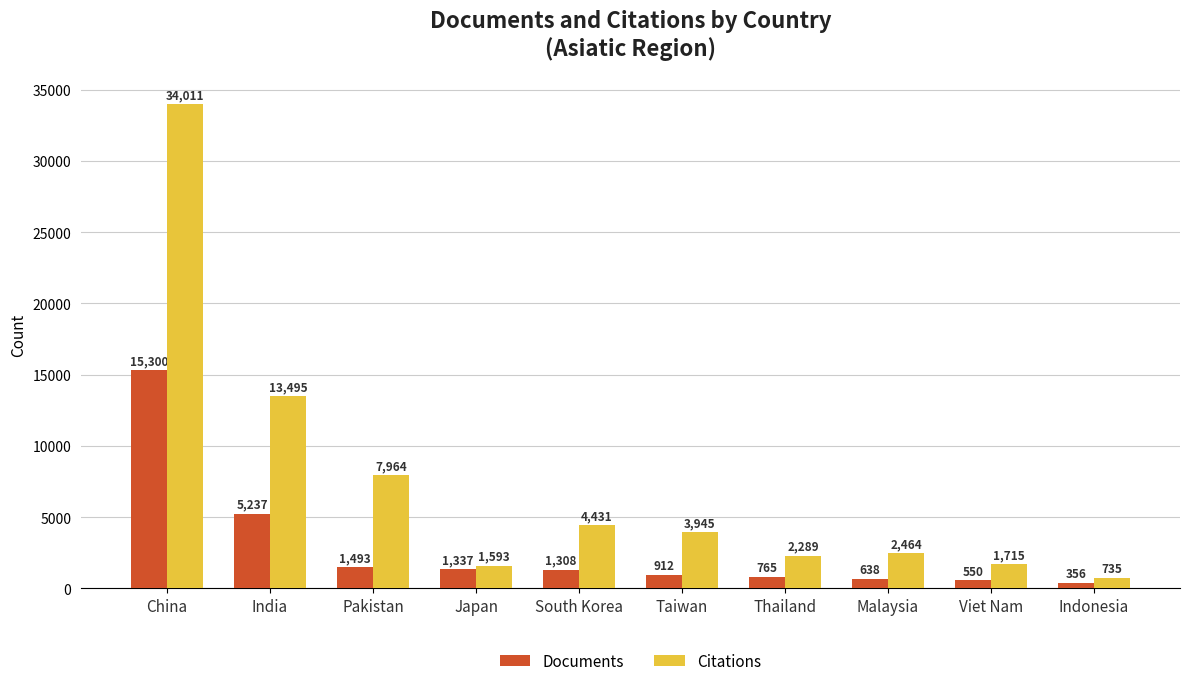

What is the value of the Documents bar at the 1st from the left?

15300